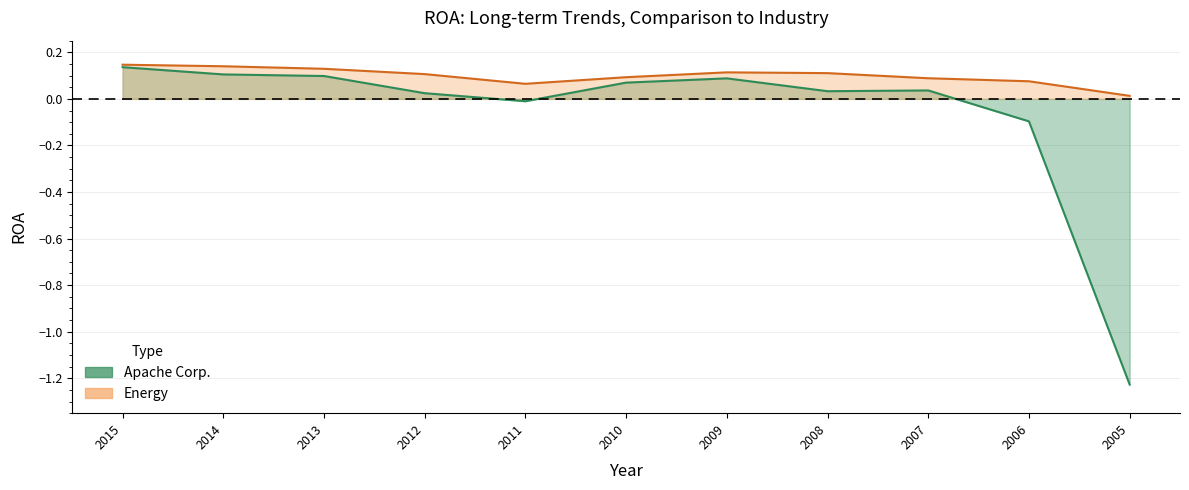

What is the difference between the Energy values at 2014 and 2007?

0.1